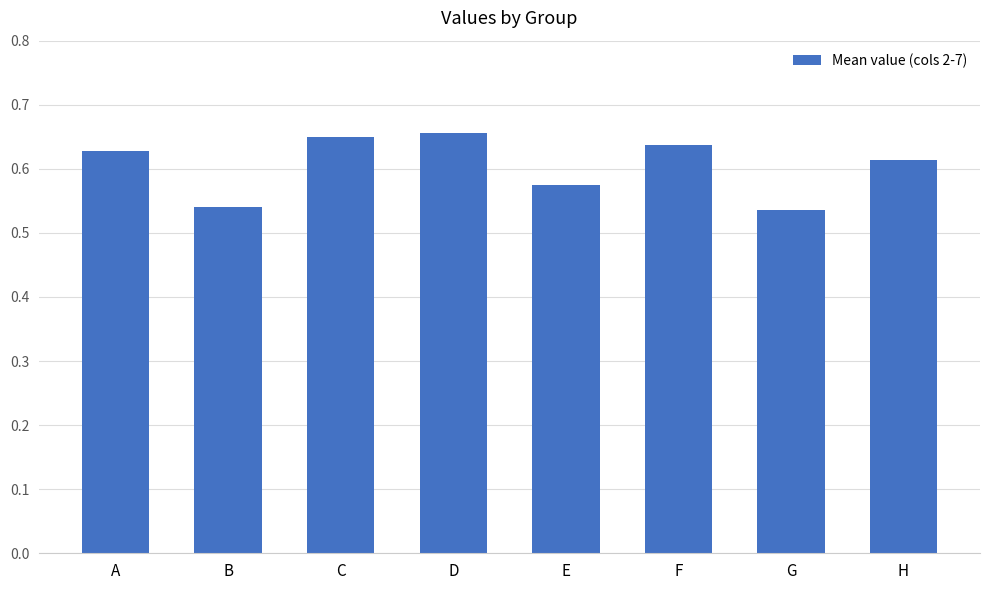

Count the values in the range 0 to 1.

8